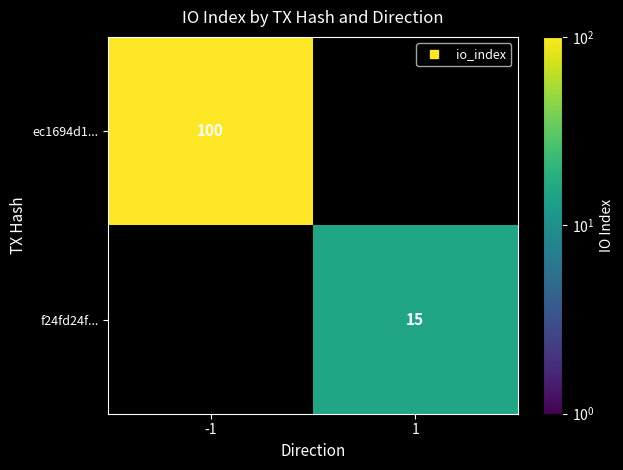

At 1, list the series in order from largest to smallest.

ec1694d1..., f24fd24f...